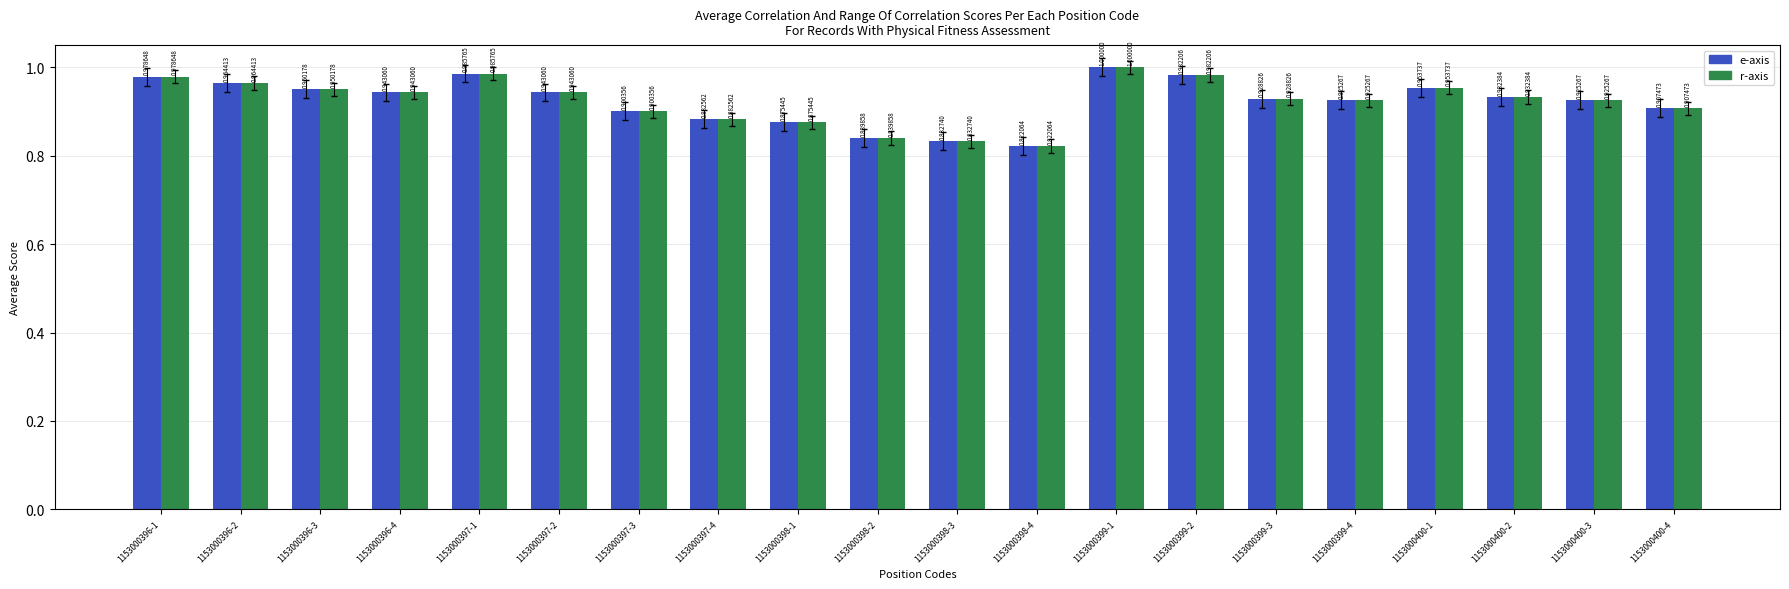

What is the sum of the e-axis values at 1153000396-2 and 1153000400-1?

1.9